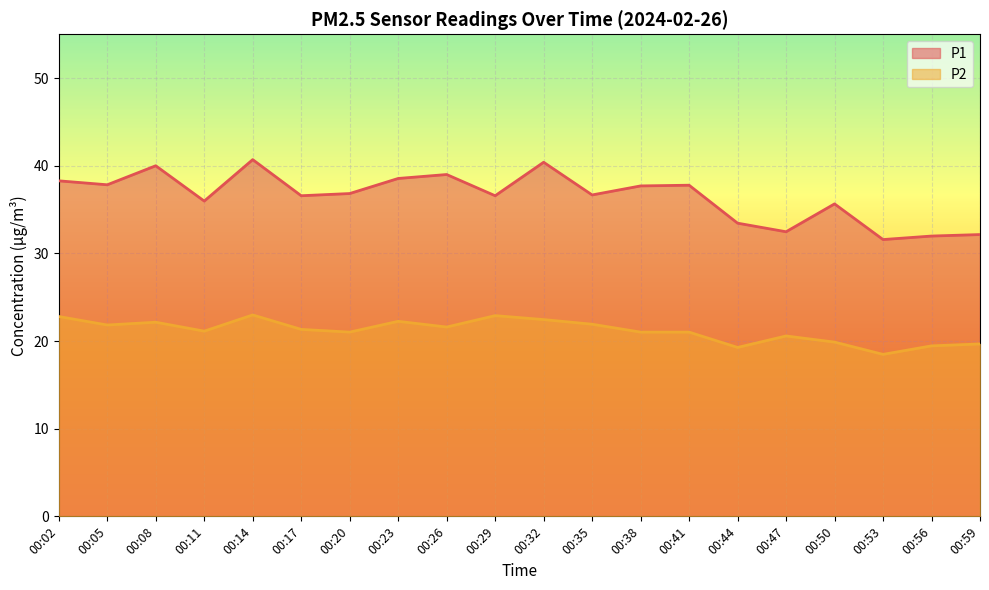

What is the smallest value displayed?

18.5